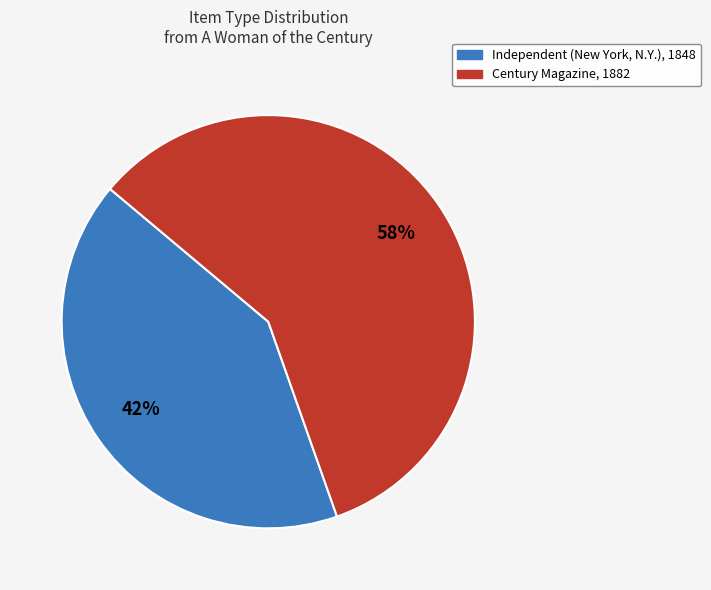

To the nearest percent, what is the average slice percentage?

50%